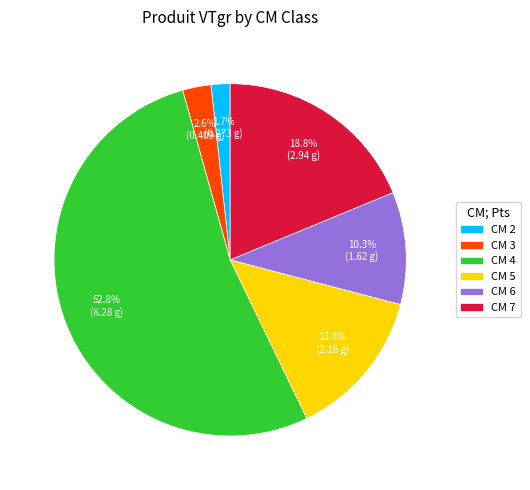

Which slice is the largest?

CM 4